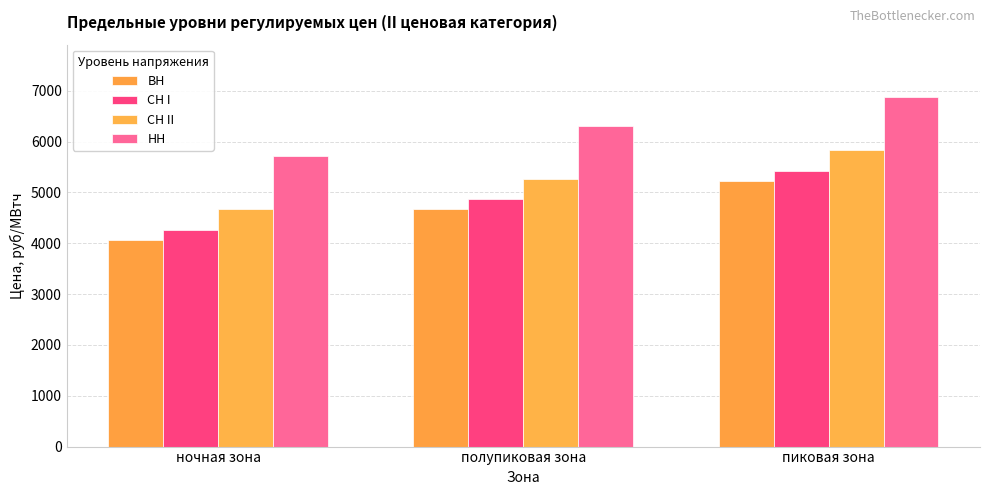

Rank the categories by СН II value from highest to lowest.

пиковая зона, полупиковая зона, ночная зона